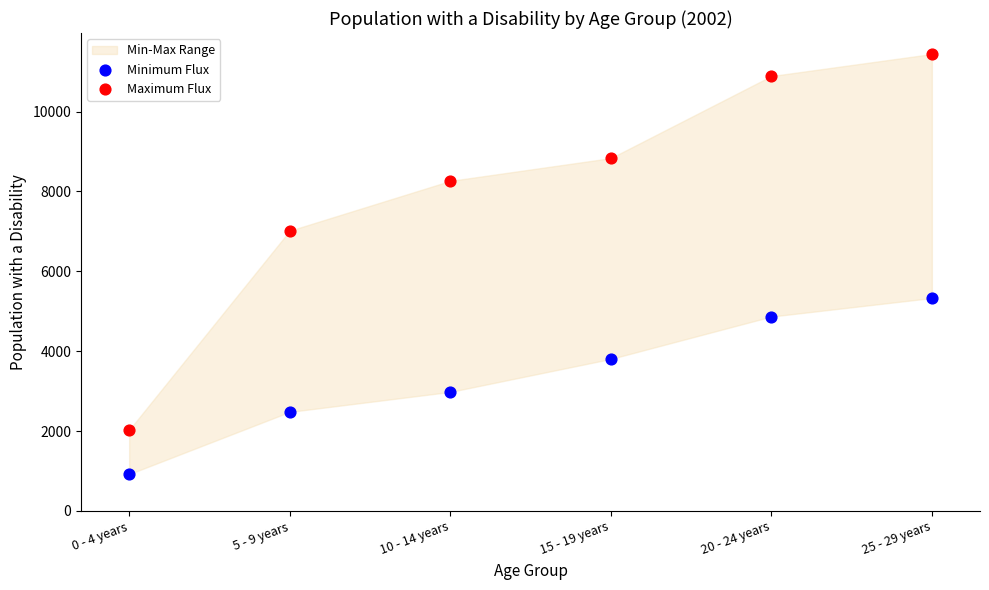

Which series has the widest spread of Y values?

Maximum Flux